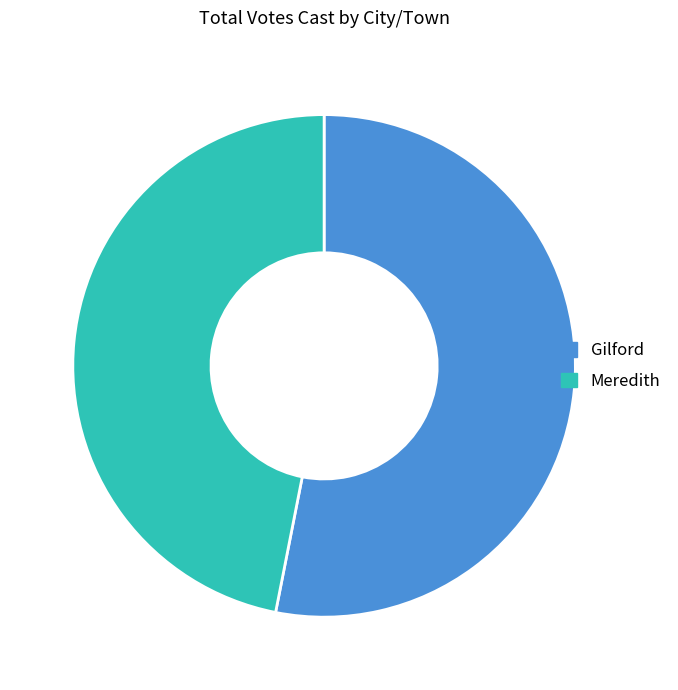

Which has a higher value, Meredith or Gilford?

Gilford